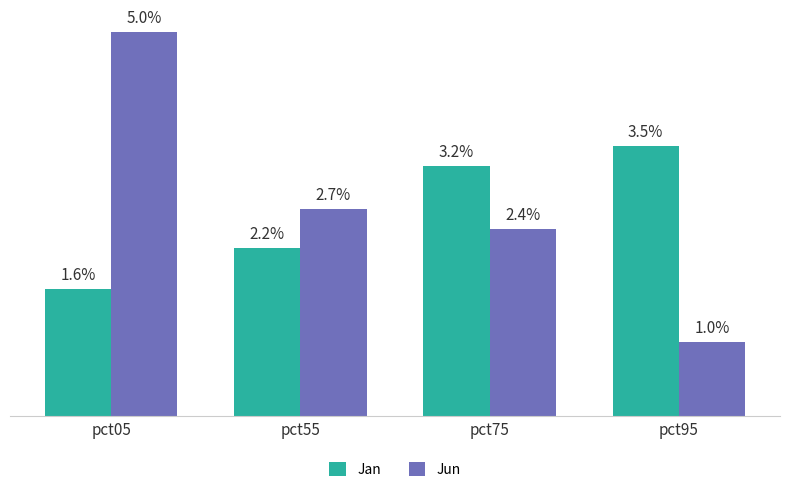

Between pct05 and pct75, which series saw the biggest shift?

Jun